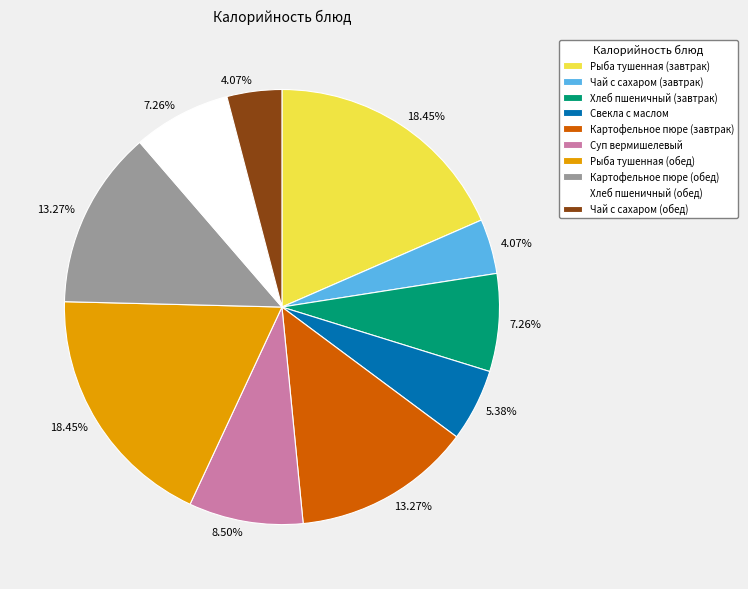

The Чай с сахаром (обед) slice represents 11% of the pie. True or false?

False